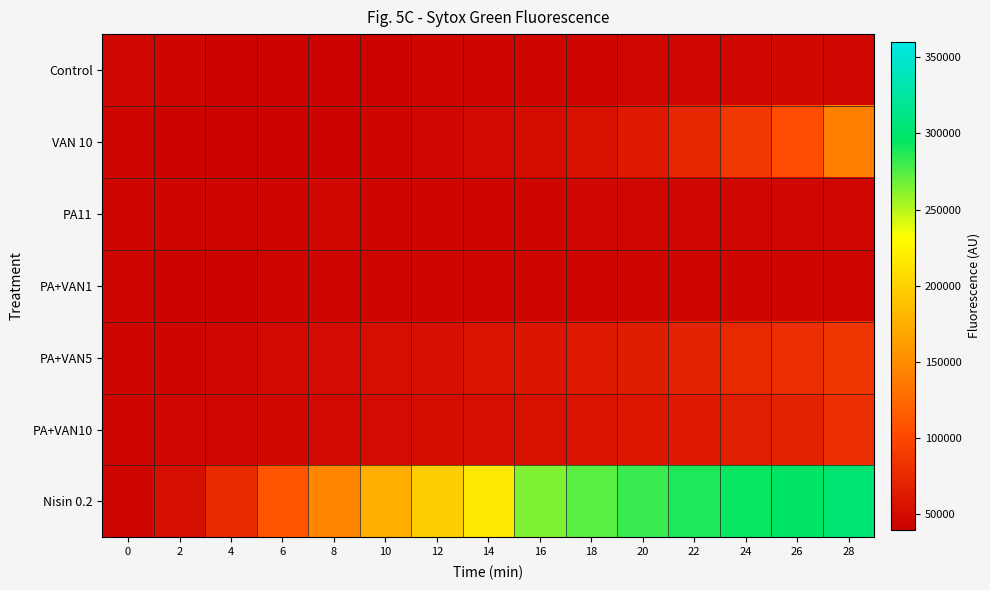

At which category is the sum across all series the highest?

28